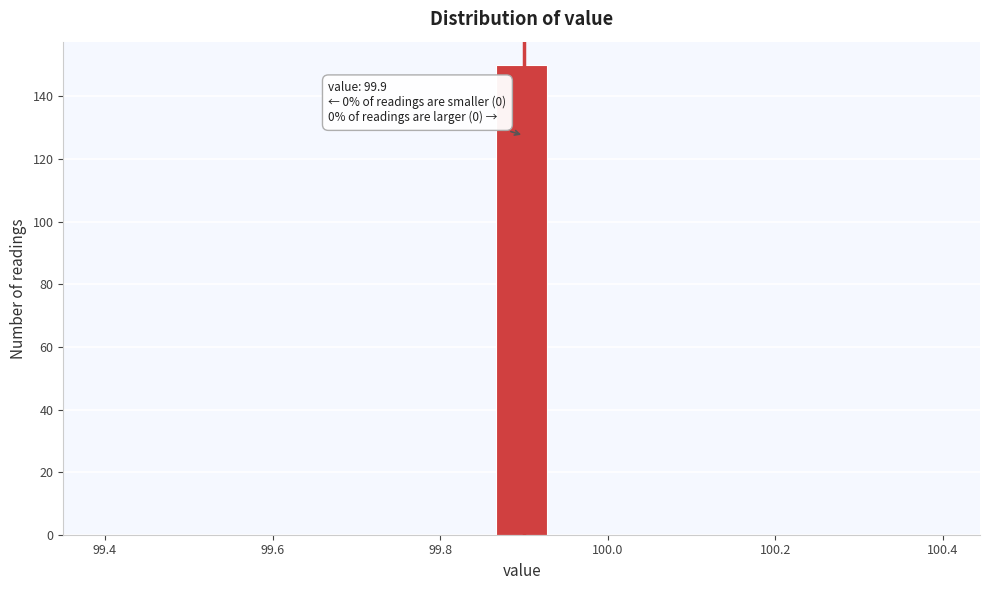

Read against the x-axis, roughly where is the centre of the tallest bar?

99.90